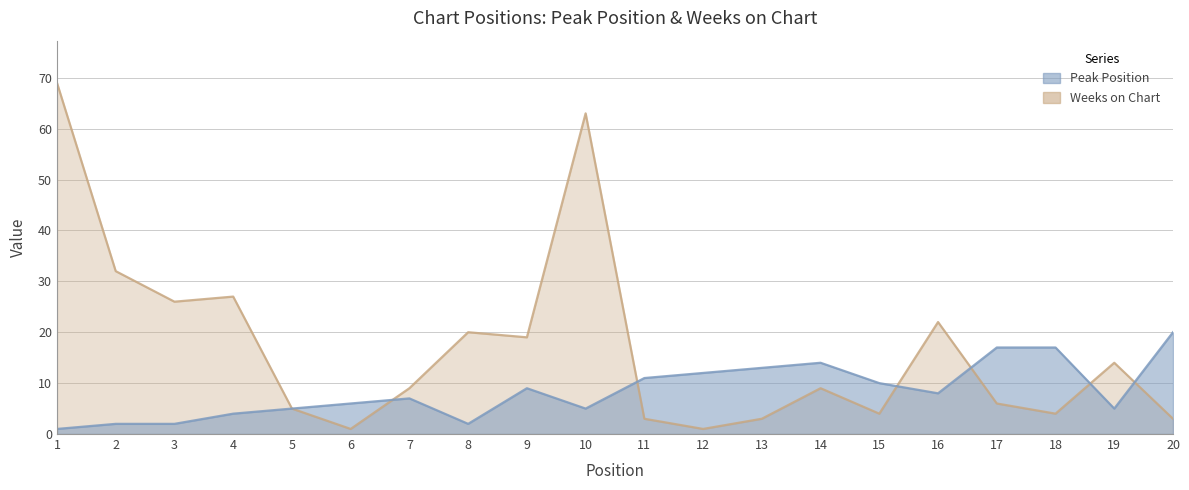

How many values in the Weeks on Chart series exceed 9?

9